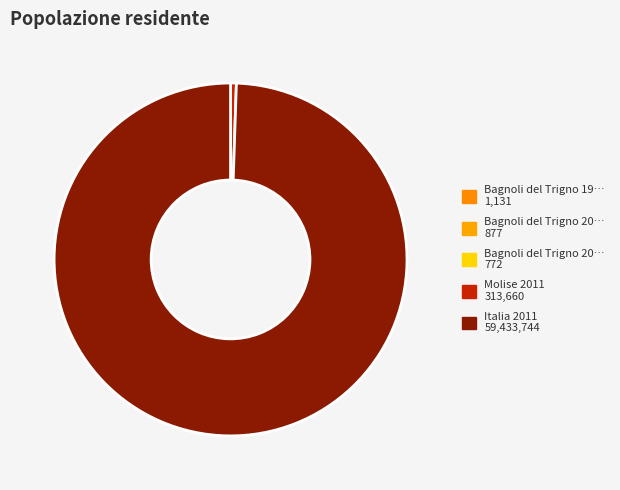

How many slices are in this pie chart?

5